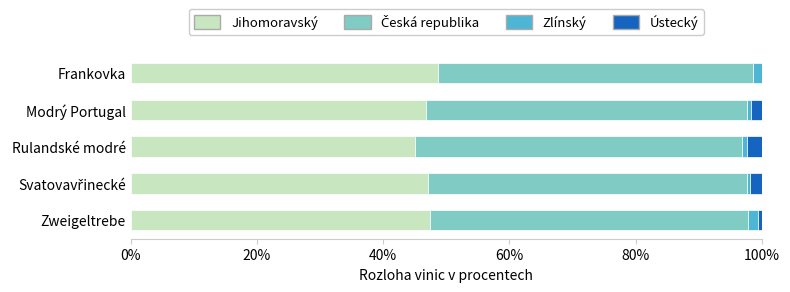

The Jihomoravský series shows 74.1 at Frankovka. True or false?

False